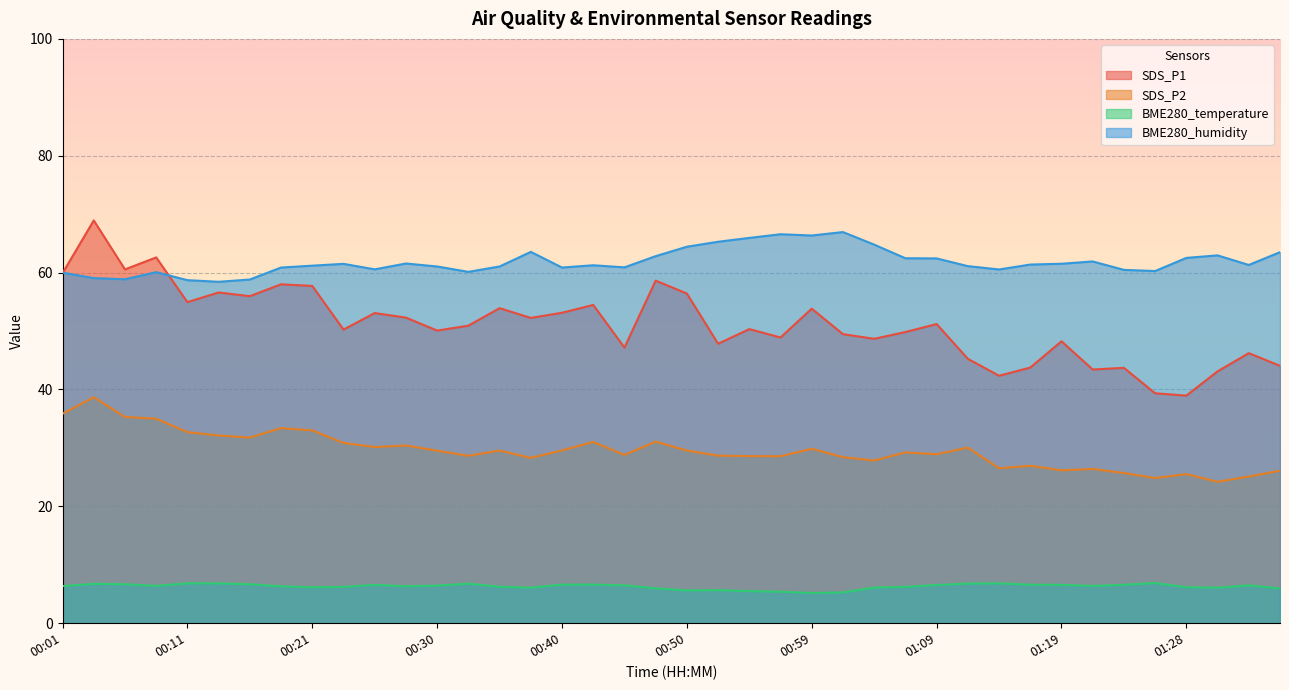

Reading left to right, transcribe all the data shown in this chart.

SDS_P1: 00:01=59.9	00:04=68.9	00:06=60.5	00:08=62.6	00:11=55.0	00:13=56.6	00:16=56.0	00:18=58.0	00:21=57.7	00:23=50.2	00:25=53.1	00:28=52.3	00:30=50.1	00:33=50.9	00:35=53.9	00:38=52.2	00:40=53.1	00:42=54.5	00:45=47.2	00:47=58.6	00:50=56.4	00:52=47.8	00:55=50.3	00:57=48.9	00:59=53.8	01:02=49.5	01:04=48.7	01:07=49.8	01:09=51.2	01:12=45.2	01:14=42.4	01:16=43.8	01:19=48.2	01:21=43.4	01:24=43.7	01:26=39.4	01:28=39.0	01:31=43.1	01:33=46.2	01:36=44.0
SDS_P2: 00:01=35.9	00:04=38.7	00:06=35.3	00:08=35.0	00:11=32.7	00:13=32.1	00:16=31.8	00:18=33.4	00:21=33.0	00:23=30.9	00:25=30.1	00:28=30.4	00:30=29.5	00:33=28.6	00:35=29.6	00:38=28.3	00:40=29.6	00:42=31.0	00:45=28.8	00:47=31.1	00:50=29.6	00:52=28.7	00:55=28.6	00:57=28.6	00:59=29.9	01:02=28.4	01:04=27.9	01:07=29.2	01:09=28.9	01:12=30.1	01:14=26.5	01:16=26.9	01:19=26.2	01:21=26.4	01:24=25.7	01:26=24.9	01:28=25.5	01:31=24.2	01:33=25.1	01:36=26.1
BME280_temperature: 00:01=6.3	00:04=6.7	00:06=6.7	00:08=6.4	00:11=6.8	00:13=6.8	00:16=6.7	00:18=6.3	00:21=6.2	00:23=6.2	00:25=6.6	00:28=6.3	00:30=6.4	00:33=6.8	00:35=6.2	00:38=6.1	00:40=6.6	00:42=6.6	00:45=6.5	00:47=6.0	00:50=5.6	00:52=5.7	00:55=5.5	00:57=5.4	00:59=5.2	01:02=5.3	01:04=6.1	01:07=6.2	01:09=6.5	01:12=6.8	01:14=6.8	01:16=6.6	01:19=6.6	01:21=6.4	01:24=6.6	01:26=6.9	01:28=6.2	01:31=6.1	01:33=6.5	01:36=6.0
BME280_humidity: 00:01=60.0	00:04=59.1	00:06=58.9	00:08=60.1	00:11=58.7	00:13=58.4	00:16=58.8	00:18=60.9	00:21=61.2	00:23=61.5	00:25=60.6	00:28=61.6	00:30=61.0	00:33=60.1	00:35=61.0	00:38=63.5	00:40=60.9	00:42=61.3	00:45=60.9	00:47=62.8	00:50=64.4	00:52=65.3	00:55=65.9	00:57=66.6	00:59=66.3	01:02=66.9	01:04=64.8	01:07=62.5	01:09=62.4	01:12=61.1	01:14=60.5	01:16=61.4	01:19=61.5	01:21=61.9	01:24=60.5	01:26=60.3	01:28=62.5	01:31=63.0	01:33=61.3	01:36=63.5